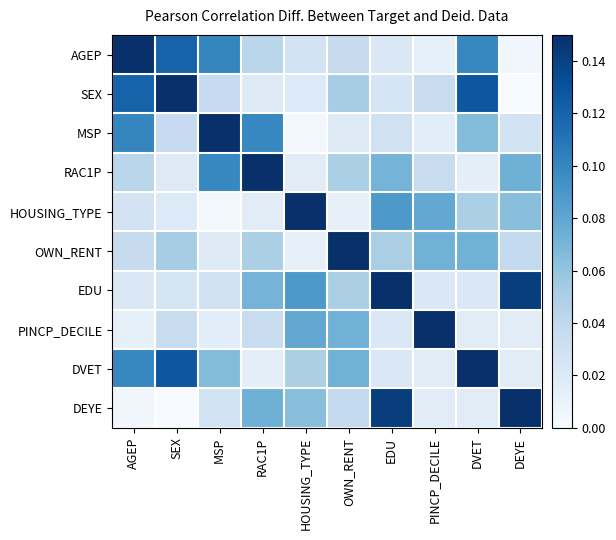

Reading left to right, transcribe all the data shown in this chart.

AGEP: AGEP=0.1	SEX=0.1	MSP=0.1	RAC1P=0.0	HOUSING_TYPE=0.0	OWN_RENT=0.0	EDU=0.0	PINCP_DECILE=0.0	DVET=0.1	DEYE=0.0
SEX: AGEP=0.1	SEX=0.1	MSP=0.0	RAC1P=0.0	HOUSING_TYPE=0.0	OWN_RENT=0.1	EDU=0.0	PINCP_DECILE=0.0	DVET=0.1	DEYE=0.0
MSP: AGEP=0.1	SEX=0.0	MSP=0.1	RAC1P=0.1	HOUSING_TYPE=0.0	OWN_RENT=0.0	EDU=0.0	PINCP_DECILE=0.0	DVET=0.1	DEYE=0.0
RAC1P: AGEP=0.0	SEX=0.0	MSP=0.1	RAC1P=0.1	HOUSING_TYPE=0.0	OWN_RENT=0.1	EDU=0.1	PINCP_DECILE=0.0	DVET=0.0	DEYE=0.1
HOUSING_TYPE: AGEP=0.0	SEX=0.0	MSP=0.0	RAC1P=0.0	HOUSING_TYPE=0.1	OWN_RENT=0.0	EDU=0.1	PINCP_DECILE=0.1	DVET=0.0	DEYE=0.1
OWN_RENT: AGEP=0.0	SEX=0.1	MSP=0.0	RAC1P=0.1	HOUSING_TYPE=0.0	OWN_RENT=0.1	EDU=0.1	PINCP_DECILE=0.1	DVET=0.1	DEYE=0.0
EDU: AGEP=0.0	SEX=0.0	MSP=0.0	RAC1P=0.1	HOUSING_TYPE=0.1	OWN_RENT=0.1	EDU=0.1	PINCP_DECILE=0.0	DVET=0.0	DEYE=0.1
PINCP_DECILE: AGEP=0.0	SEX=0.0	MSP=0.0	RAC1P=0.0	HOUSING_TYPE=0.1	OWN_RENT=0.1	EDU=0.0	PINCP_DECILE=0.1	DVET=0.0	DEYE=0.0
DVET: AGEP=0.1	SEX=0.1	MSP=0.1	RAC1P=0.0	HOUSING_TYPE=0.0	OWN_RENT=0.1	EDU=0.0	PINCP_DECILE=0.0	DVET=0.1	DEYE=0.0
DEYE: AGEP=0.0	SEX=0.0	MSP=0.0	RAC1P=0.1	HOUSING_TYPE=0.1	OWN_RENT=0.0	EDU=0.1	PINCP_DECILE=0.0	DVET=0.0	DEYE=0.1